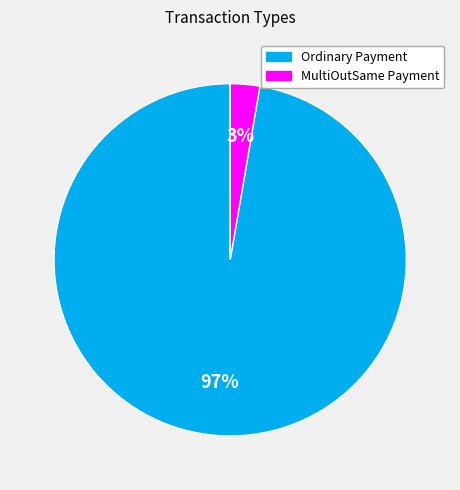

Does Ordinary Payment represent more than half of the total?

Yes